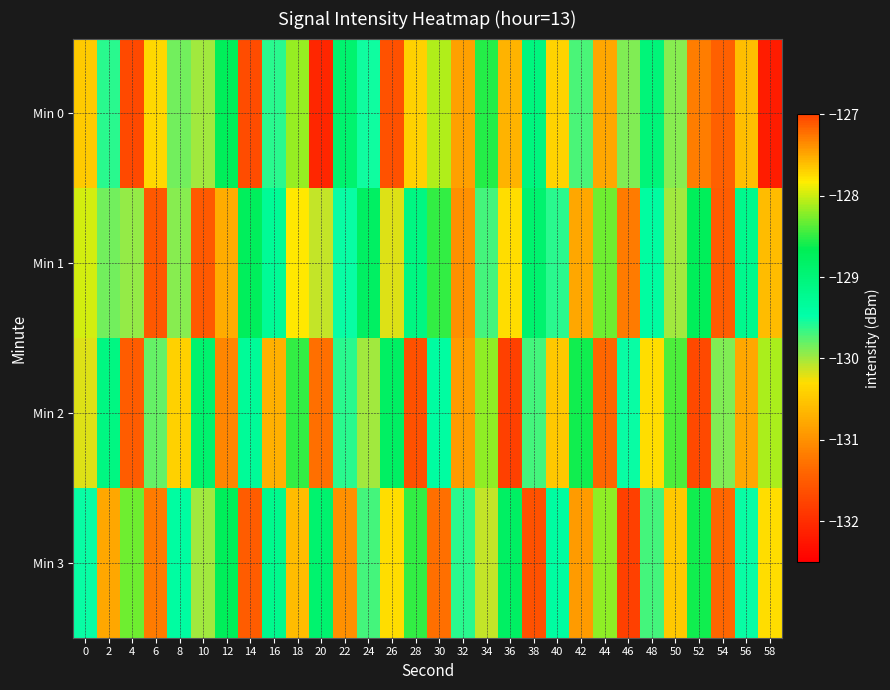

Which series changed the most between 10 and 16?

Min 1